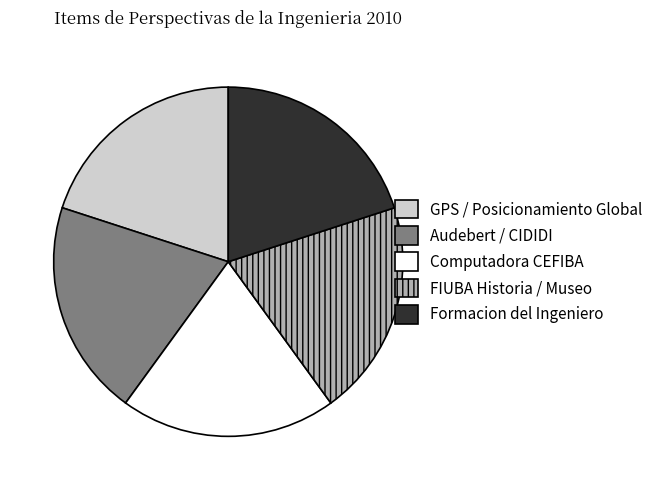

Approximately how many times larger is the value at Audebert / CIDIDI compared to FIUBA Historia / Museo?

1.0